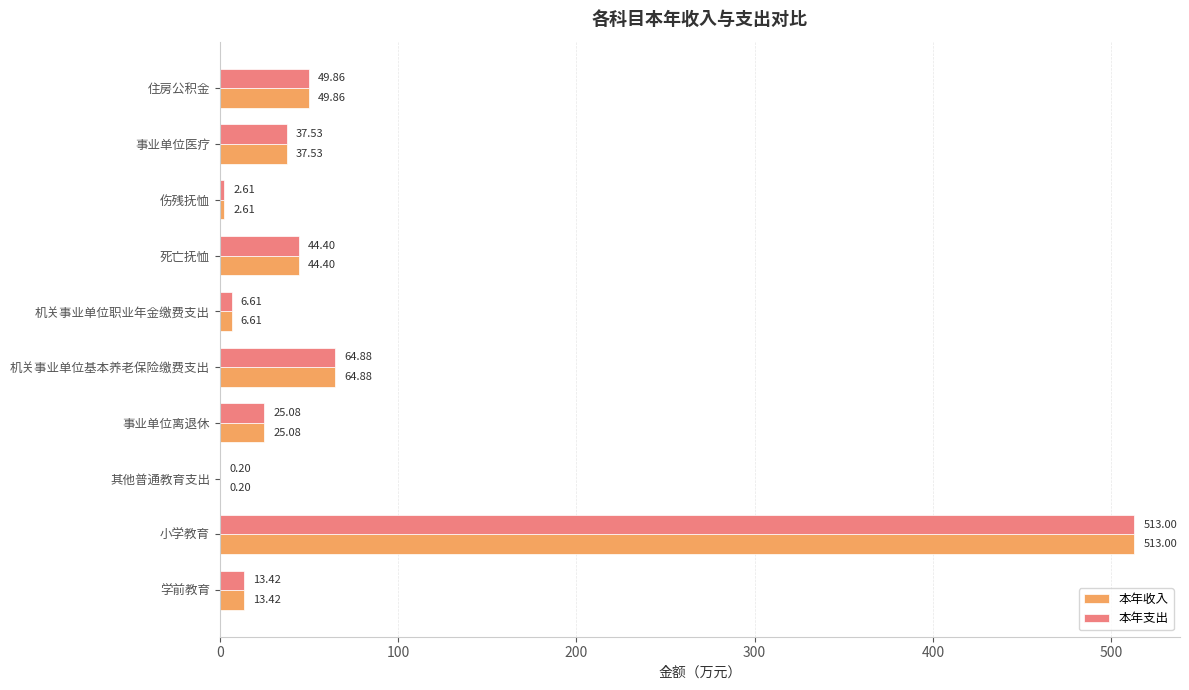

At which category is the sum across all series the highest?

小学教育